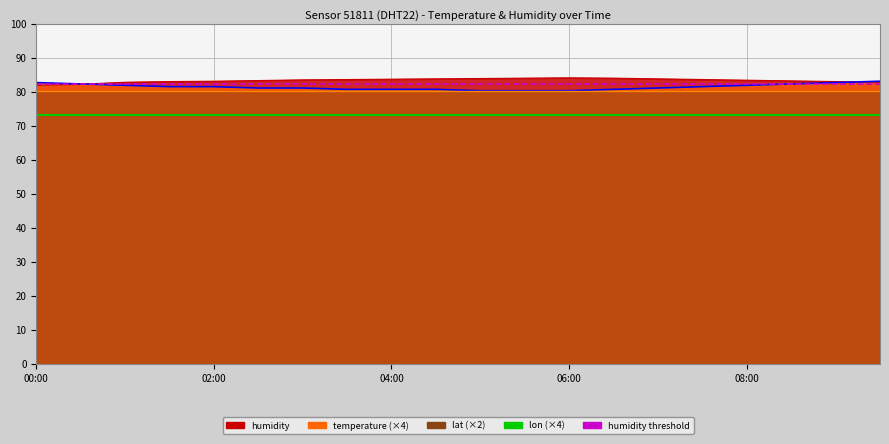

What is the value of the humidity threshold point at the 12th from the left?

82.5